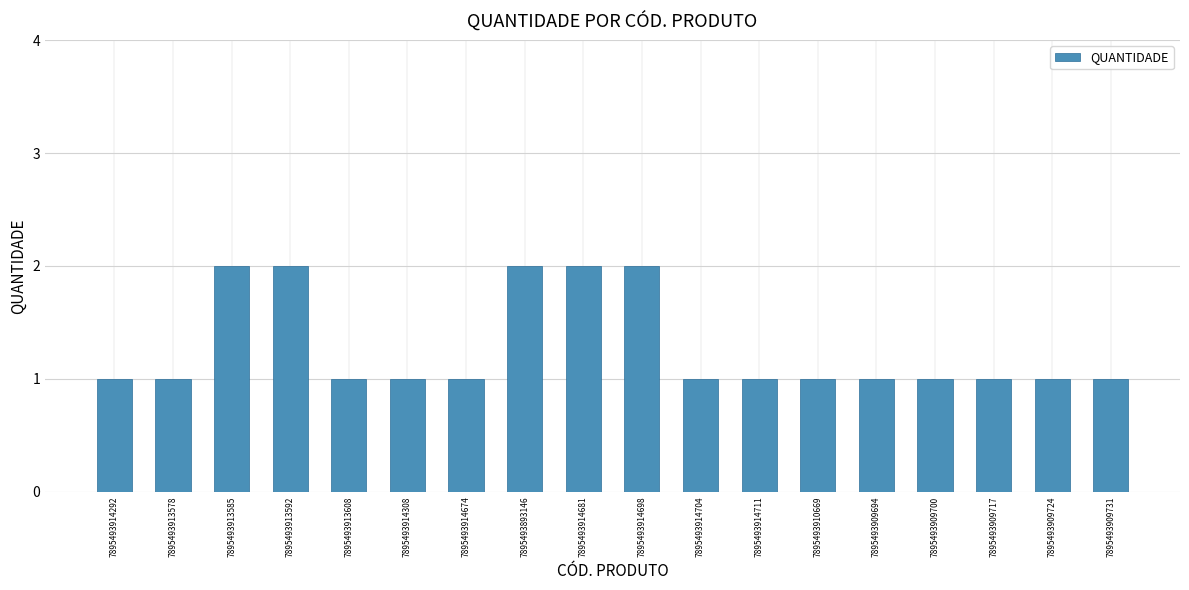

The chart shows a value of 2 at 7895493914698. True or false?

True